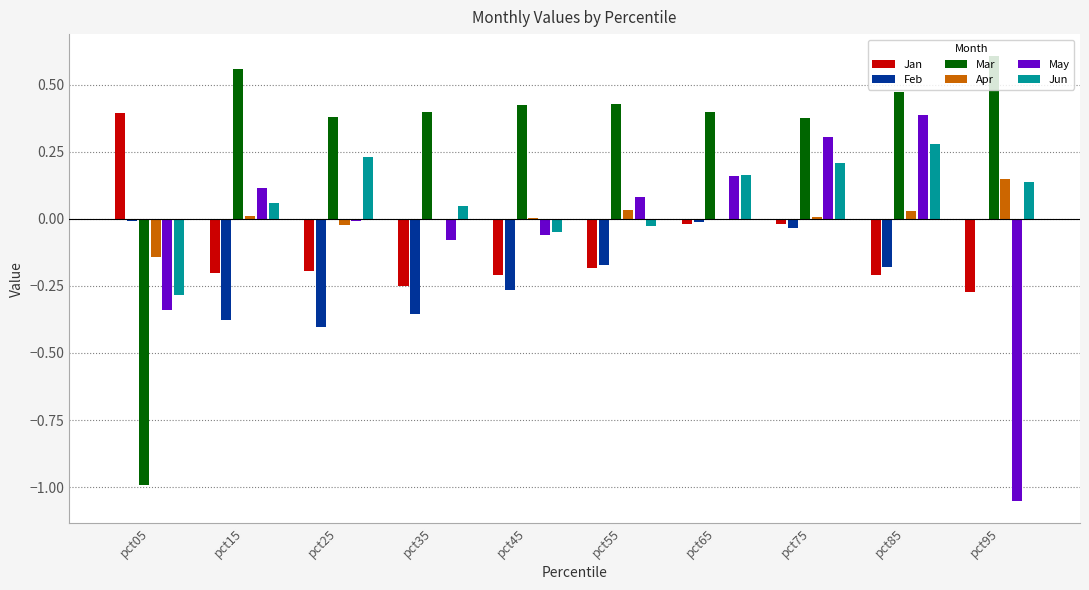

Is it true that May equals 0.2 at pct15?

False